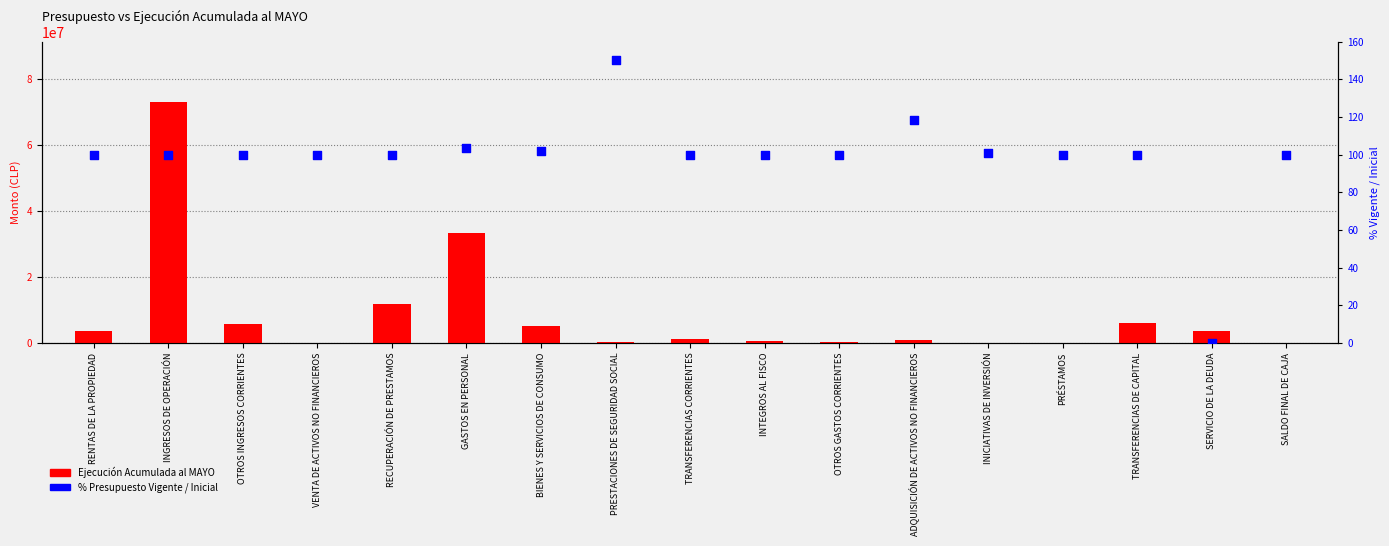

At which category is the sum across all series the highest?

INGRESOS DE OPERACIÓN